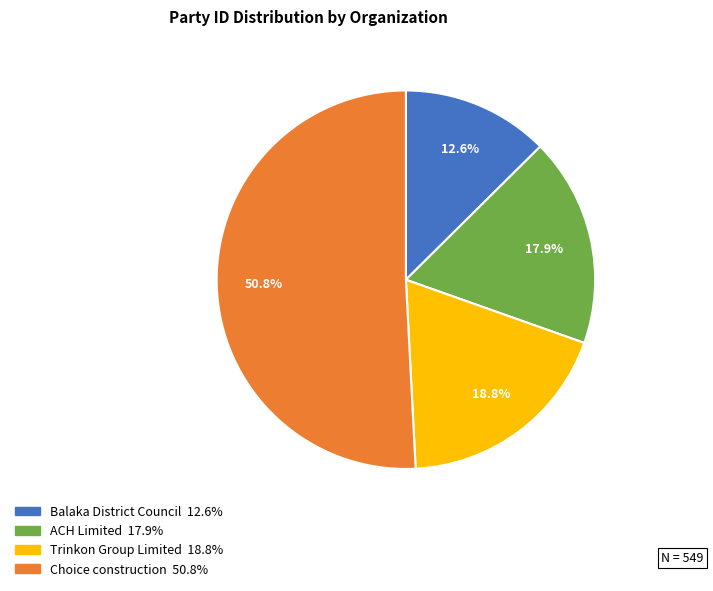

Rank the categories by value from highest to lowest.

Choice construction, Trinkon Group Limited, ACH Limited, Balaka District Council